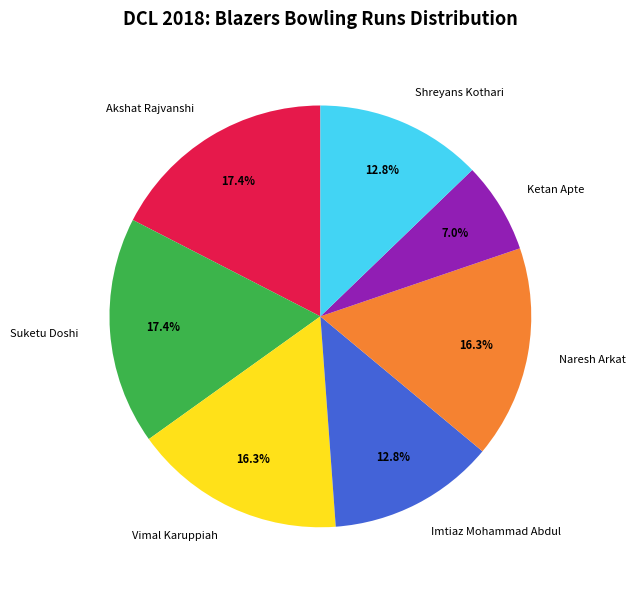

What percentage is the Naresh Arkat slice, to the nearest percent?

16%